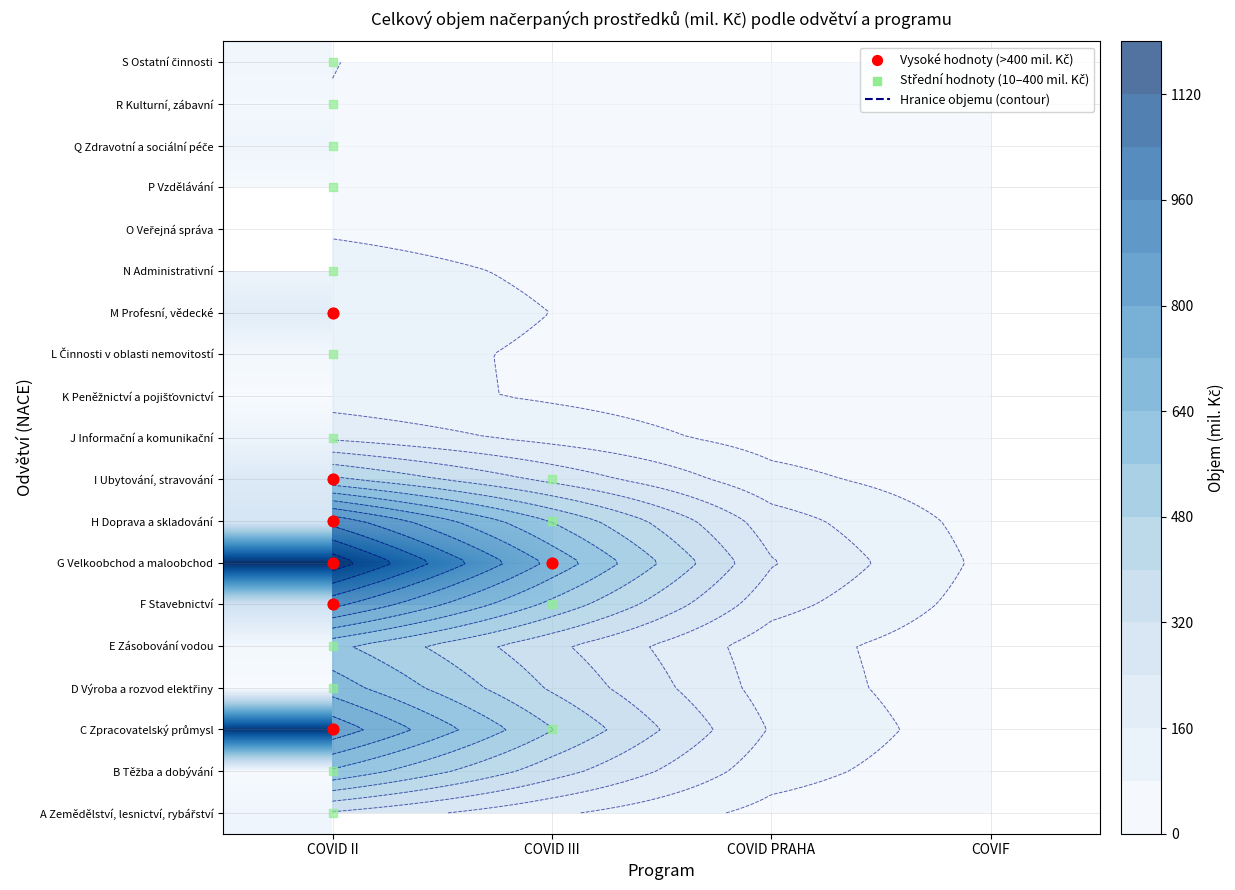

At which category is the sum across all series the highest?

COVID II